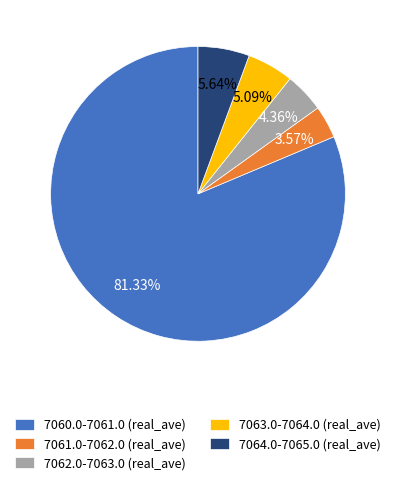

To the nearest percent, what is the combined percentage of 7061.0-7062.0 and 7060.0-7061.0?

85%